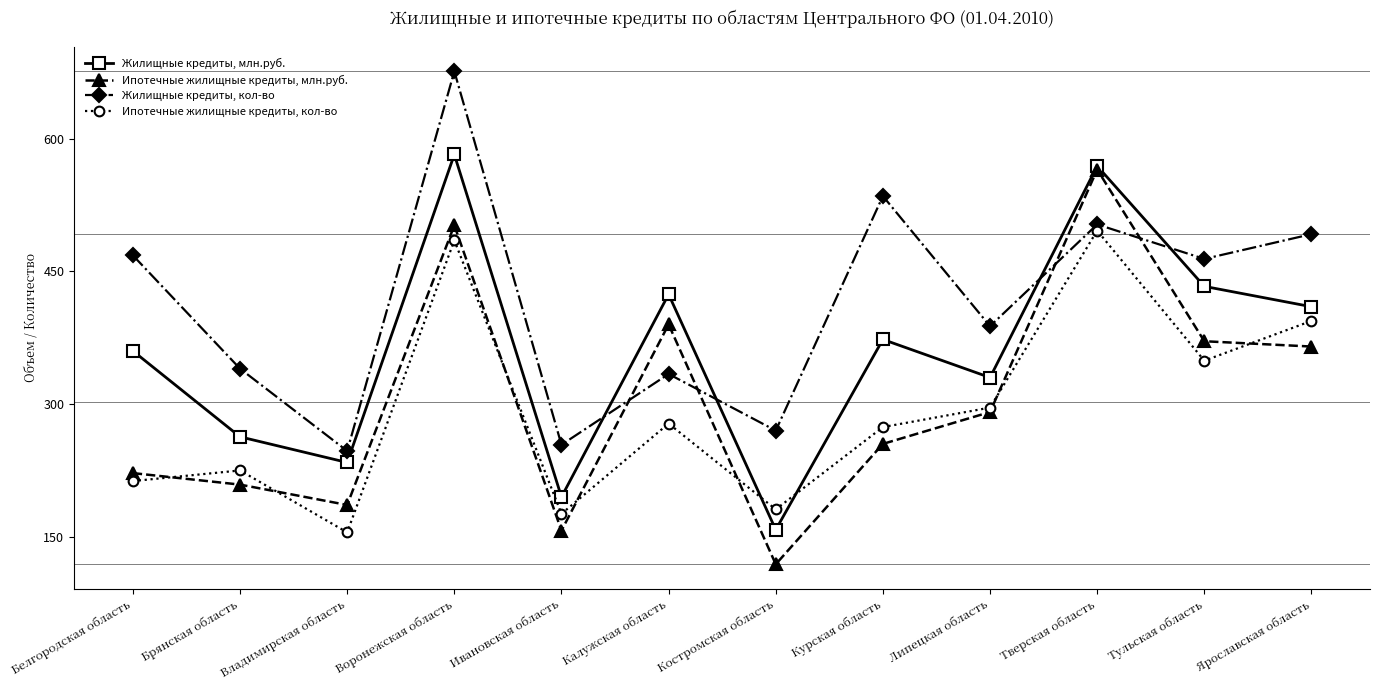

At which category does Ипотечные жилищные кредиты, млн.руб. reach its first local valley?

Владимирская область